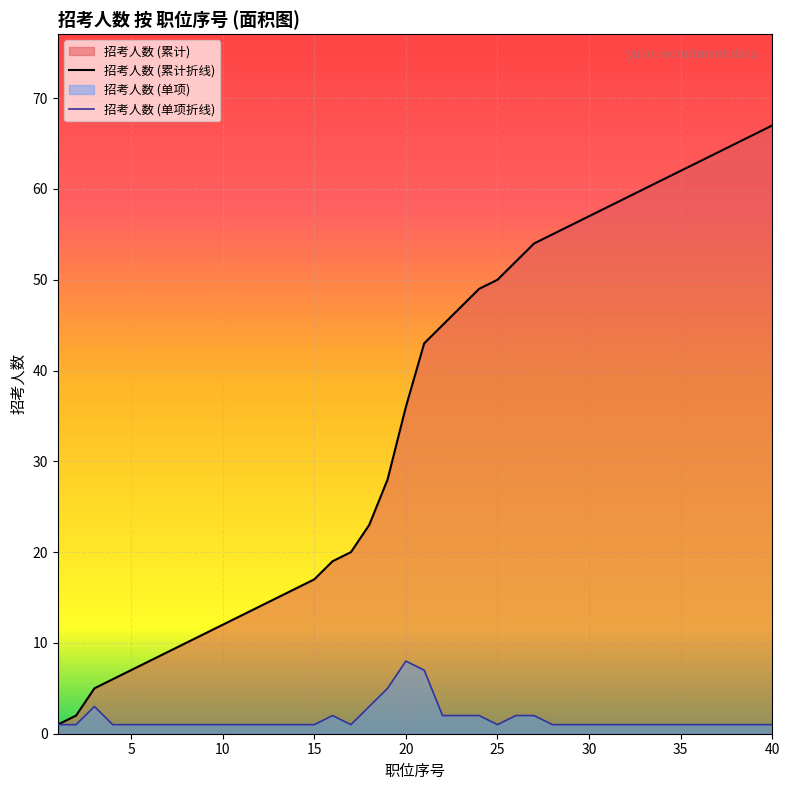

List the labels in order of value, largest first.

20, 21, 19, 3, 18, 16, 22, 23, 24, 26, 27, 1, 2, 4, 5, 6, 7, 8, 9, 10, 11, 12, 13, 14, 15, 17, 25, 28, 29, 30, 31, 32, 33, 34, 35, 36, 37, 38, 39, 40